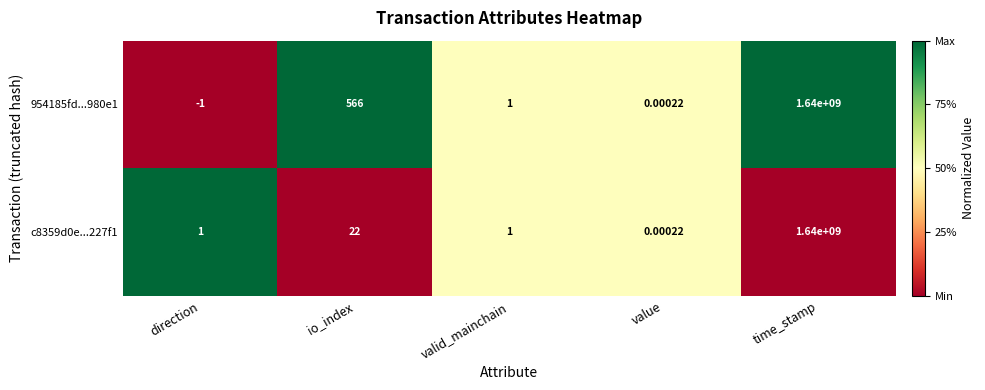

What is the greatest value displayed?

1640000000.0